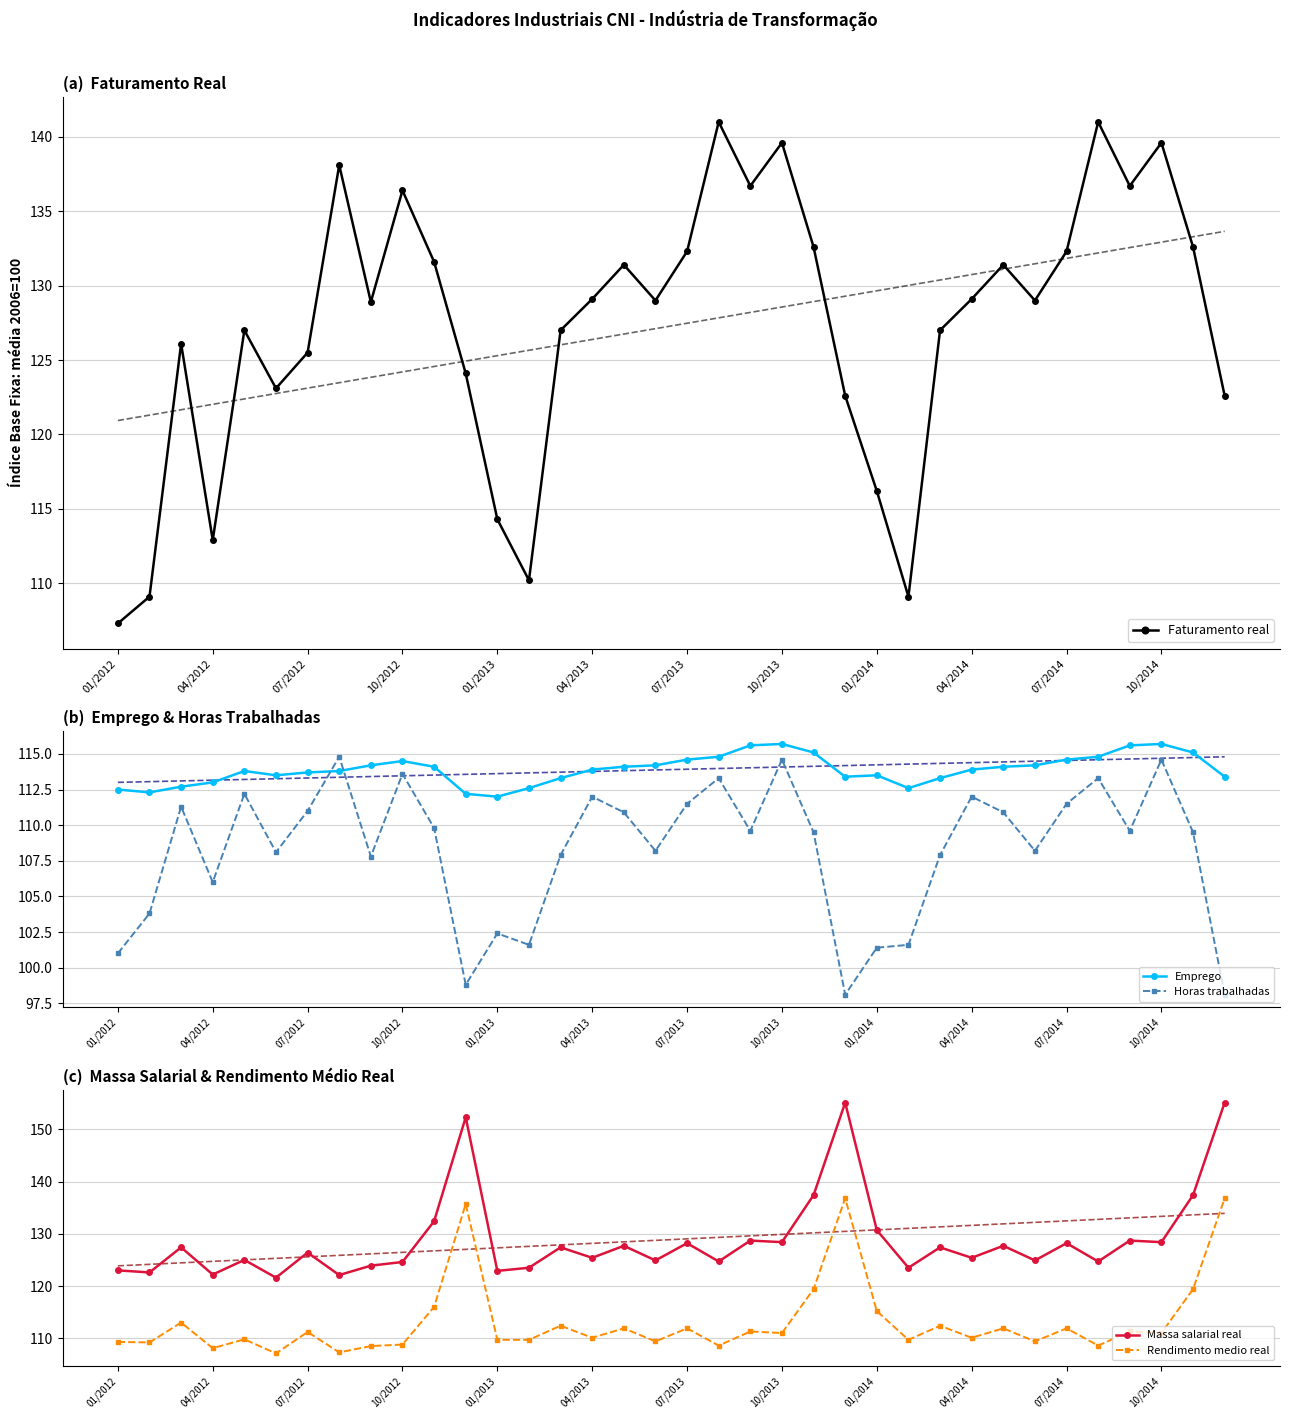

What is the sum of all Emprego values?

4100.4